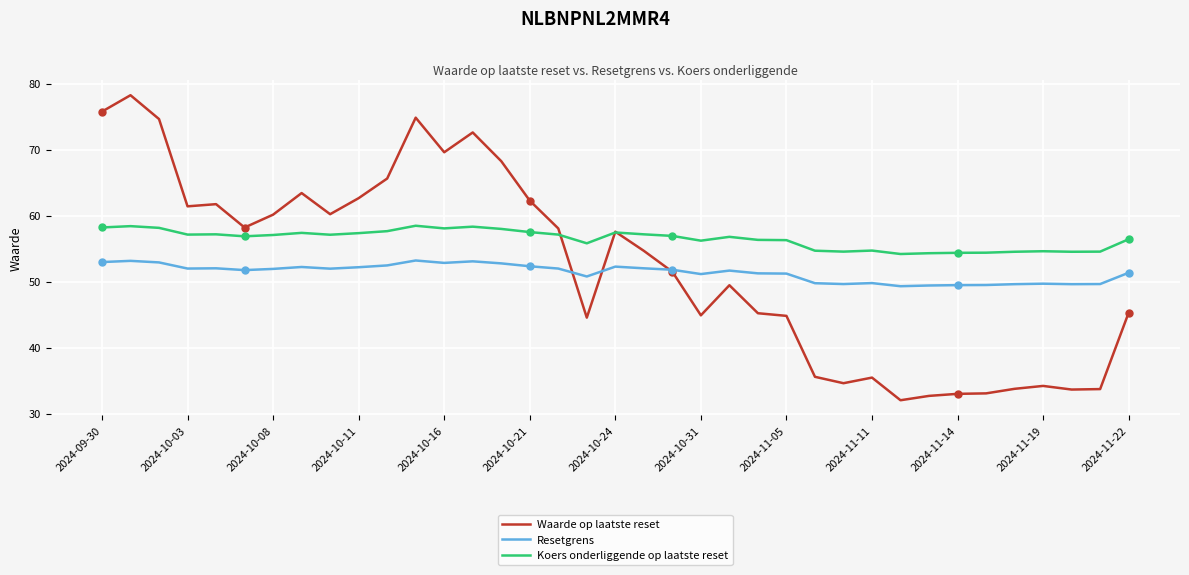

List the series in order of their peak value, highest first.

Waarde op laatste reset, Koers onderliggende op laatste reset, Resetgrens